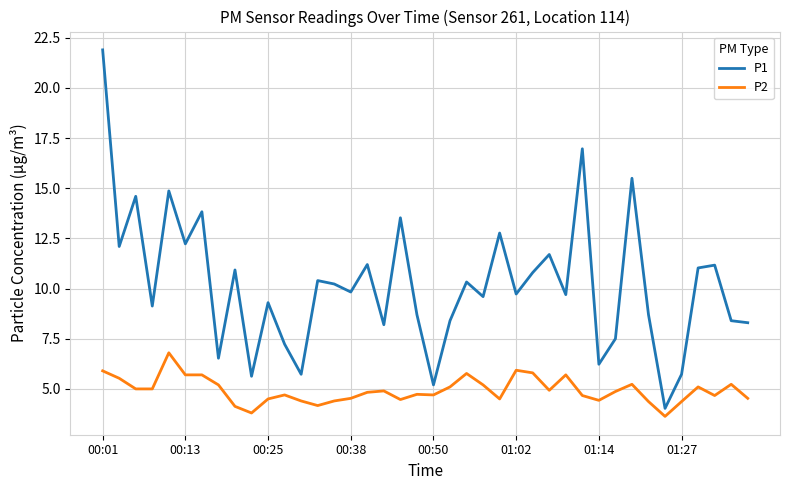

What is the maximum value shown in the chart?

21.9